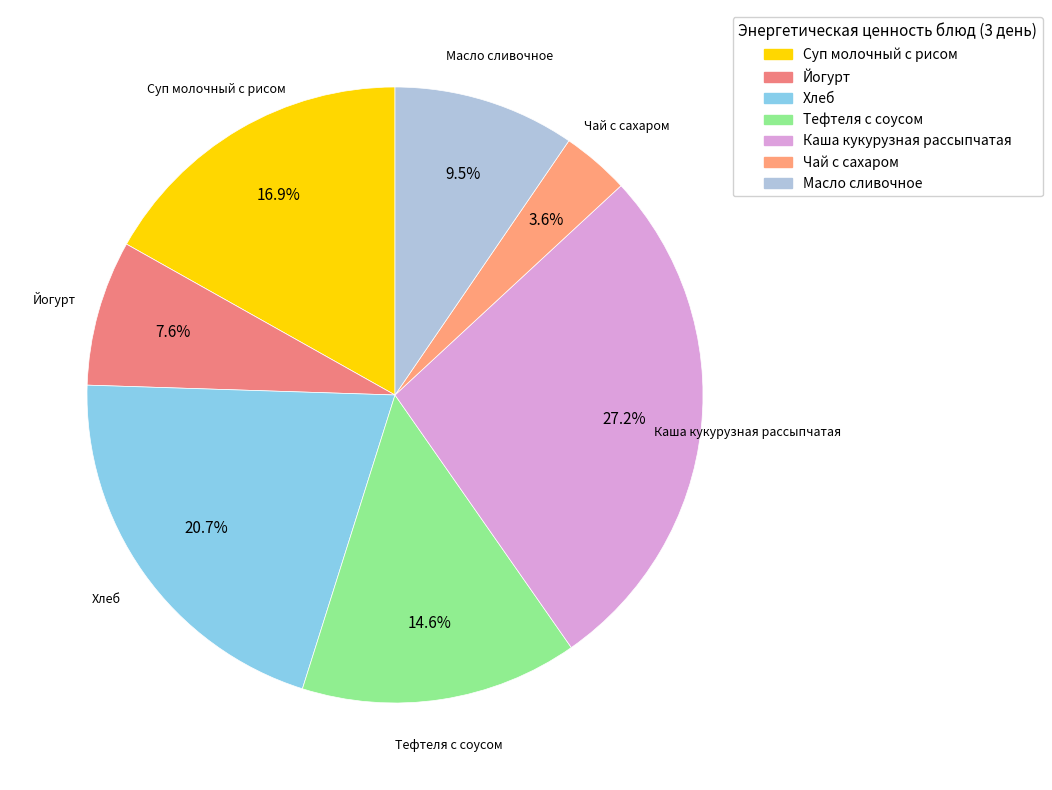

To the nearest percent, what is the difference between the Йогурт and Чай с сахаром slice percentages?

4%